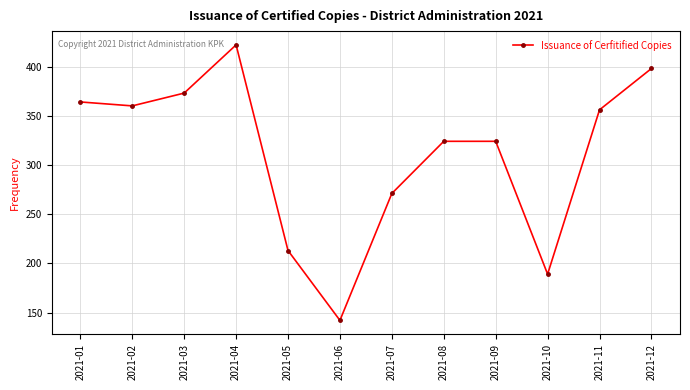

Which category has the highest value across all series?

2021-04